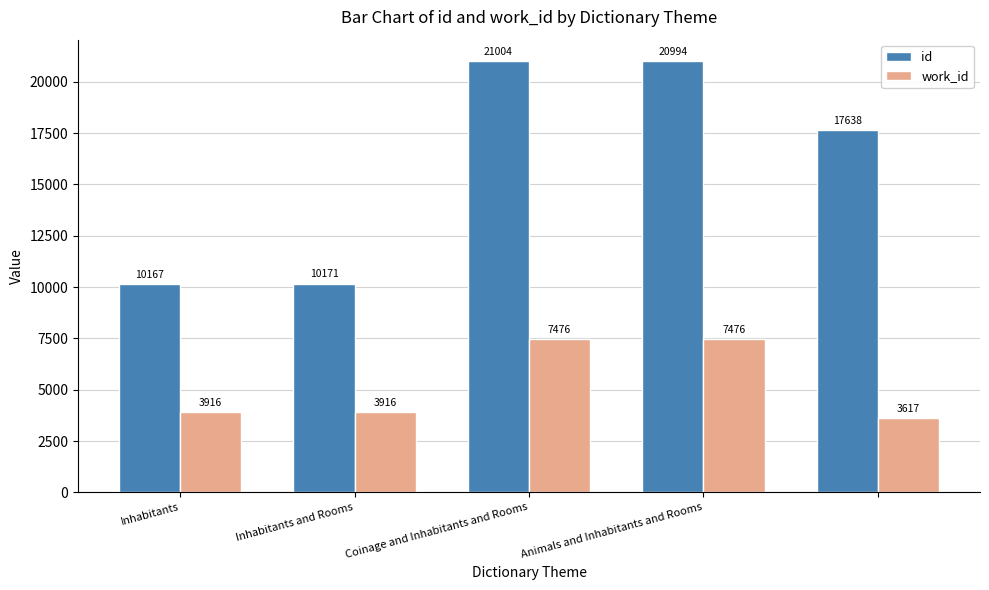

At how many categories does at least one series exceed 13798?

3